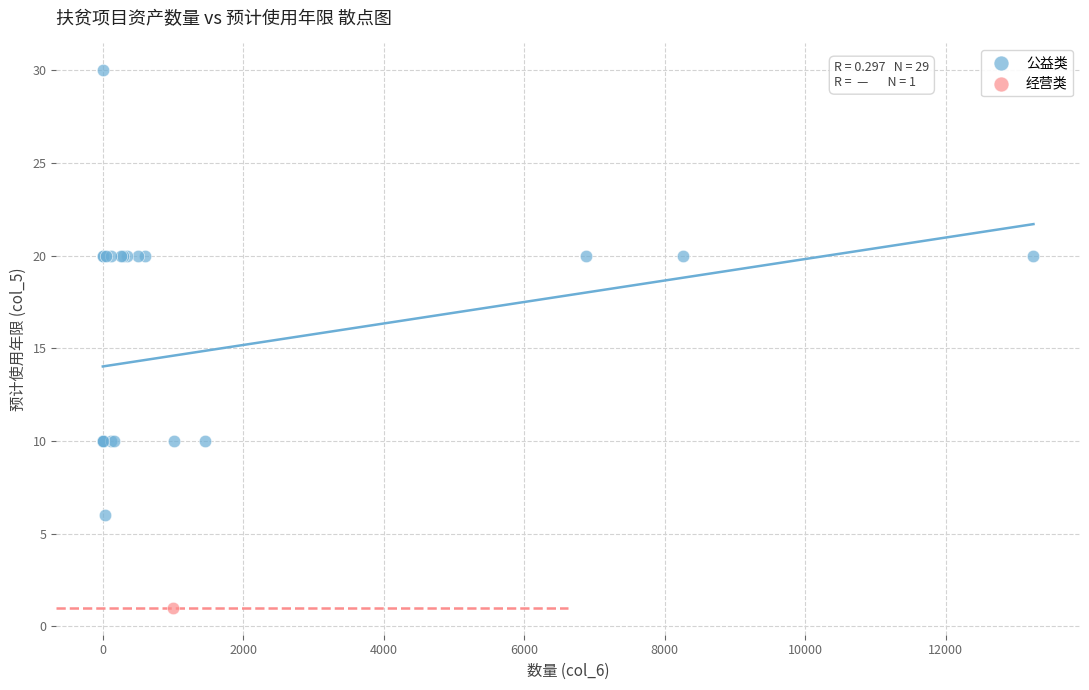

What are all the series names shown in the legend?

公益类, 经营类